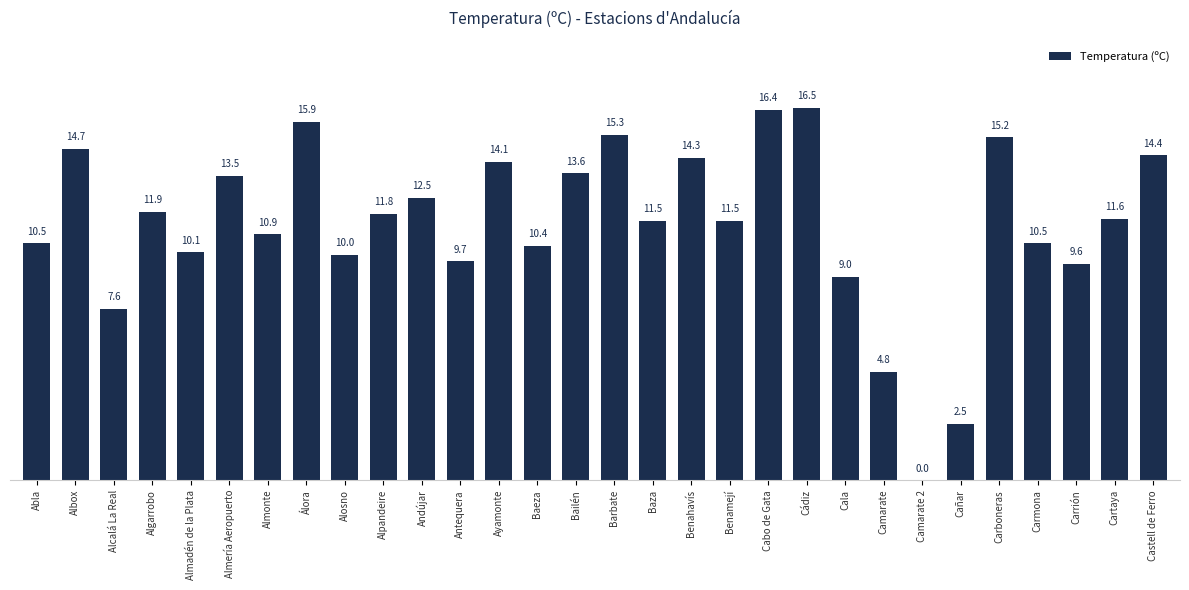

What is the approximate value at Almería Aeropuerto?

13.5